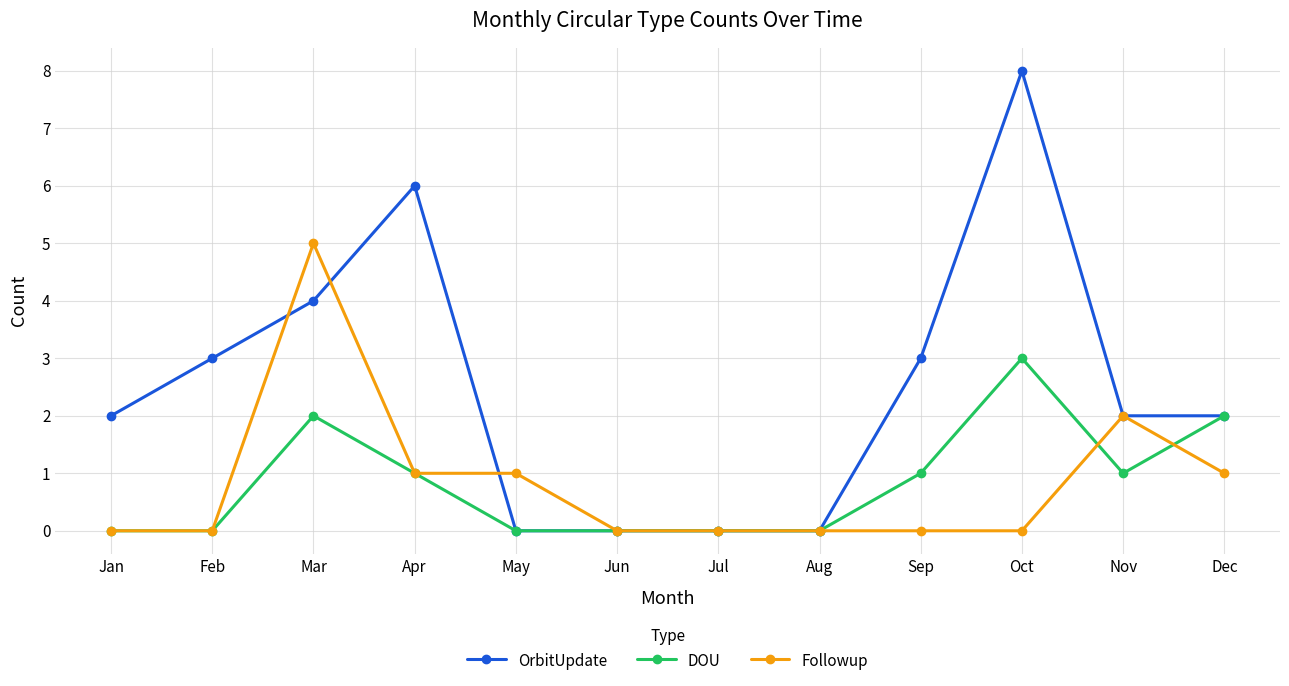

What is the value of the OrbitUpdate point at the 9th from the left?

3